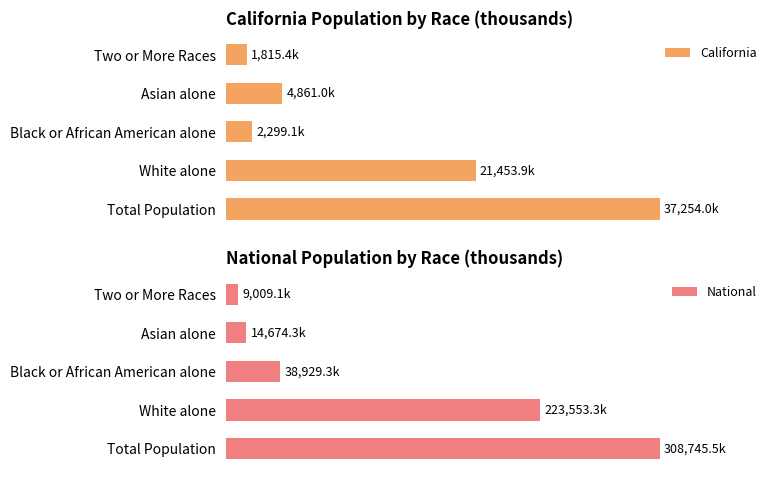

Which series has the largest total across all categories?

National